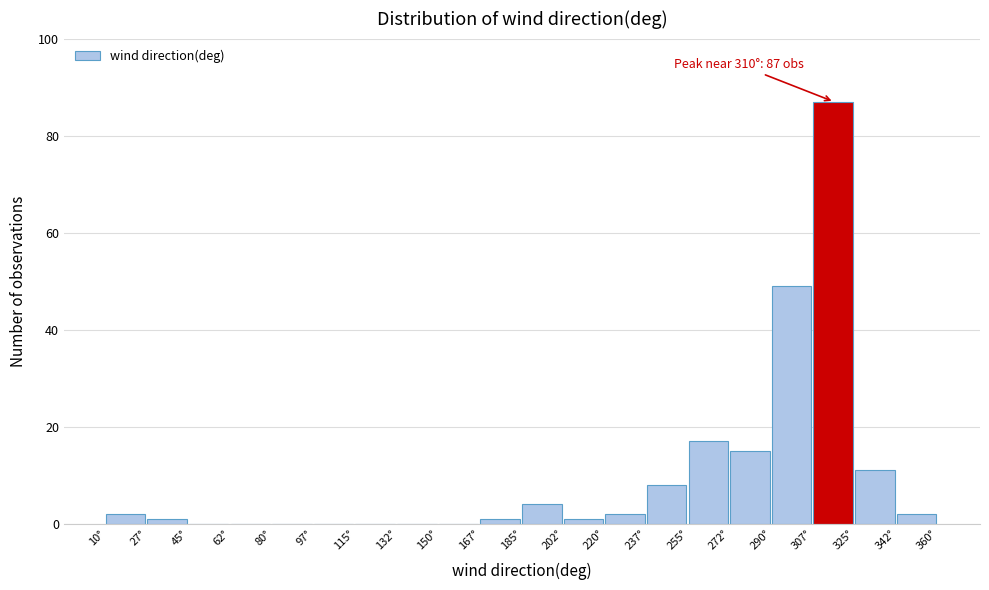

Which range on the x-axis has the tallest bar?

307.5 to 325.0